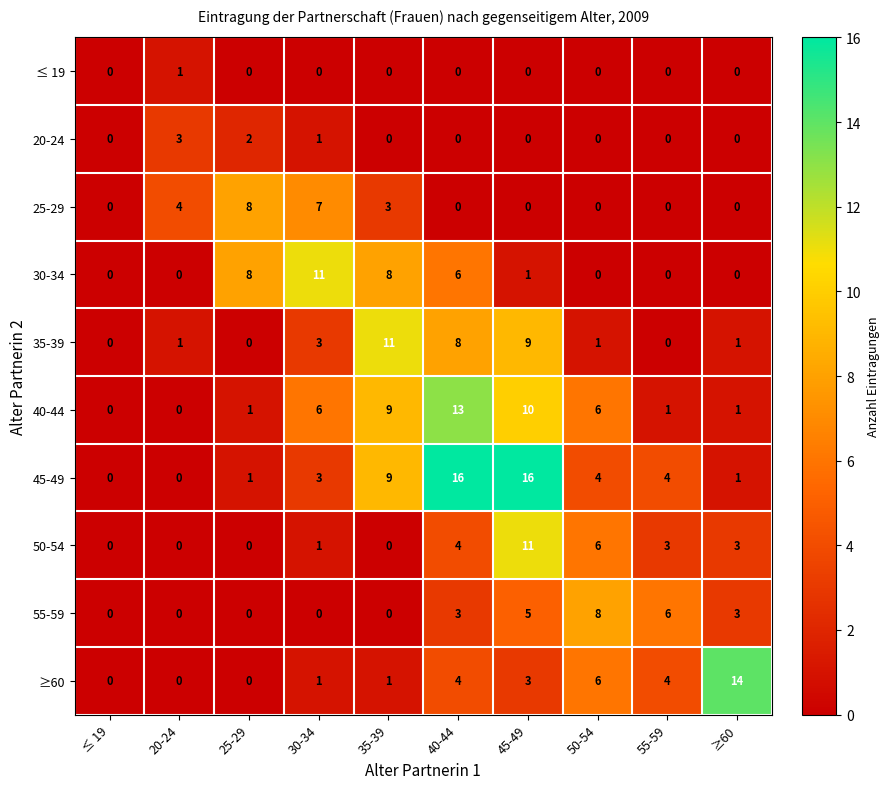

At which category is the sum across all series the highest?

45-49